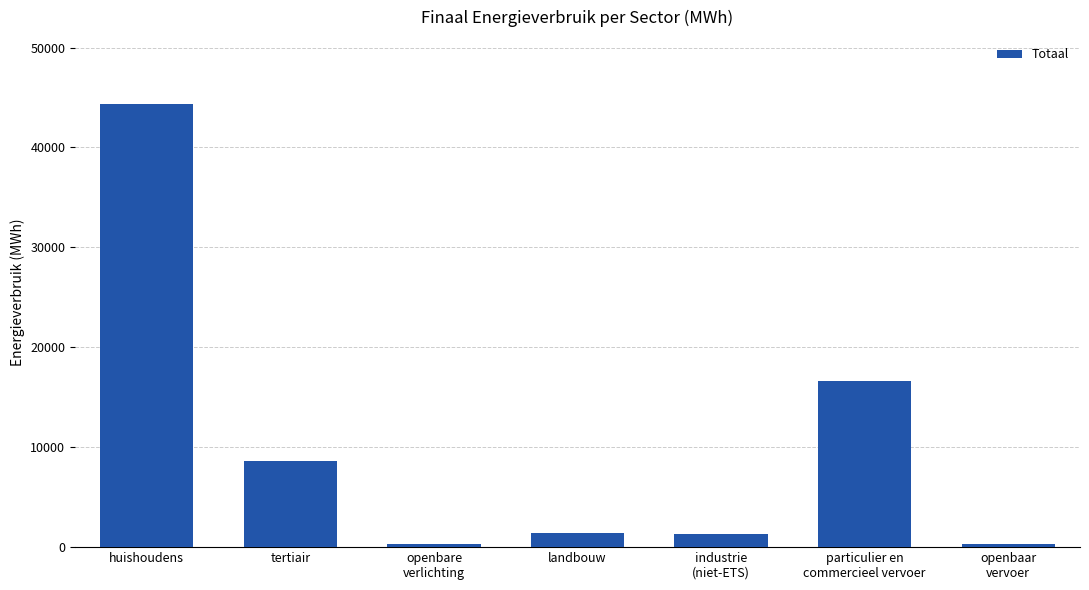

At which category does the chart reach its peak across all series?

huishoudens